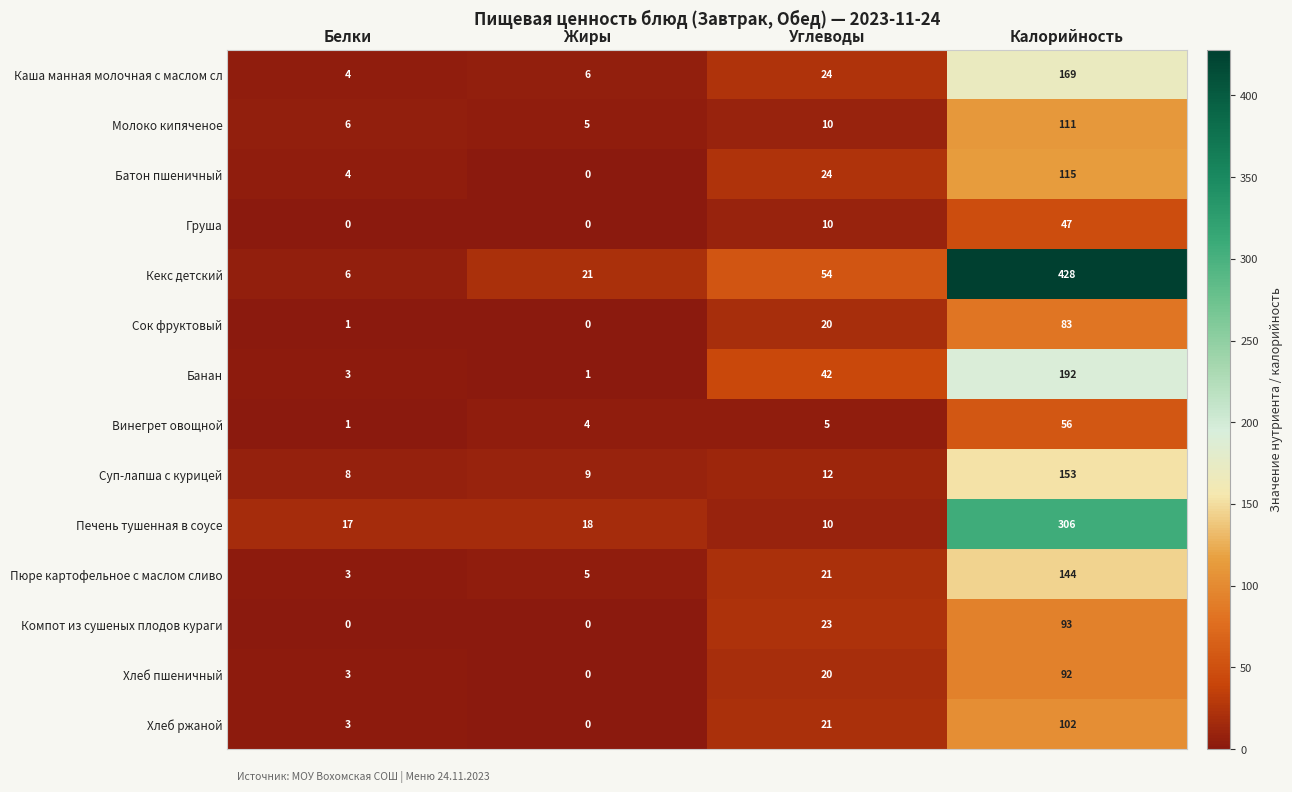

Which series has the largest range (max minus min)?

Кекс детский